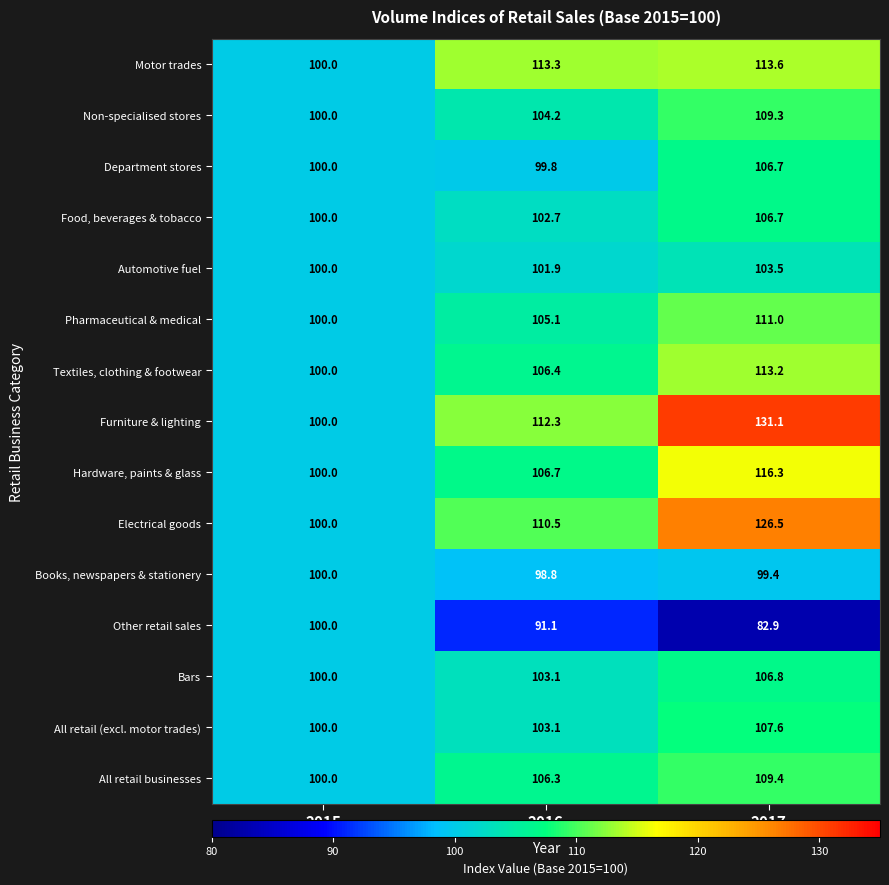

At which category is the sum across all series the highest?

2017